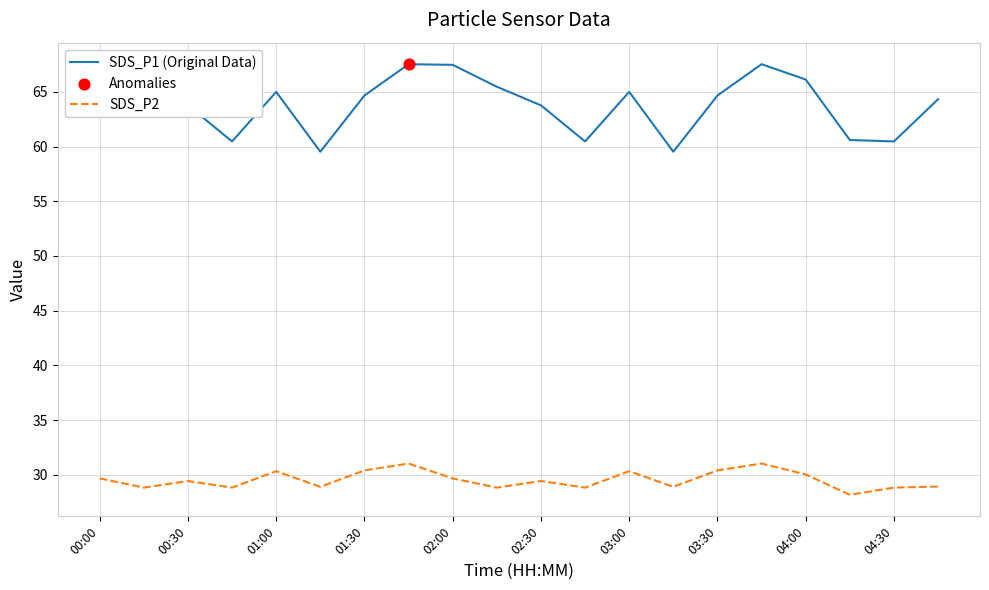

Which series has the largest total across all categories?

SDS_P1 (Original Data)